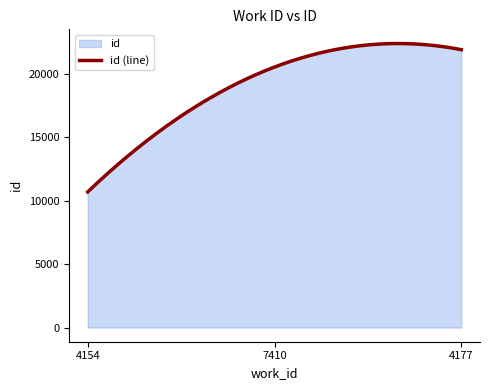

List the labels in order of value, smallest first.

4154, 7410, 4177